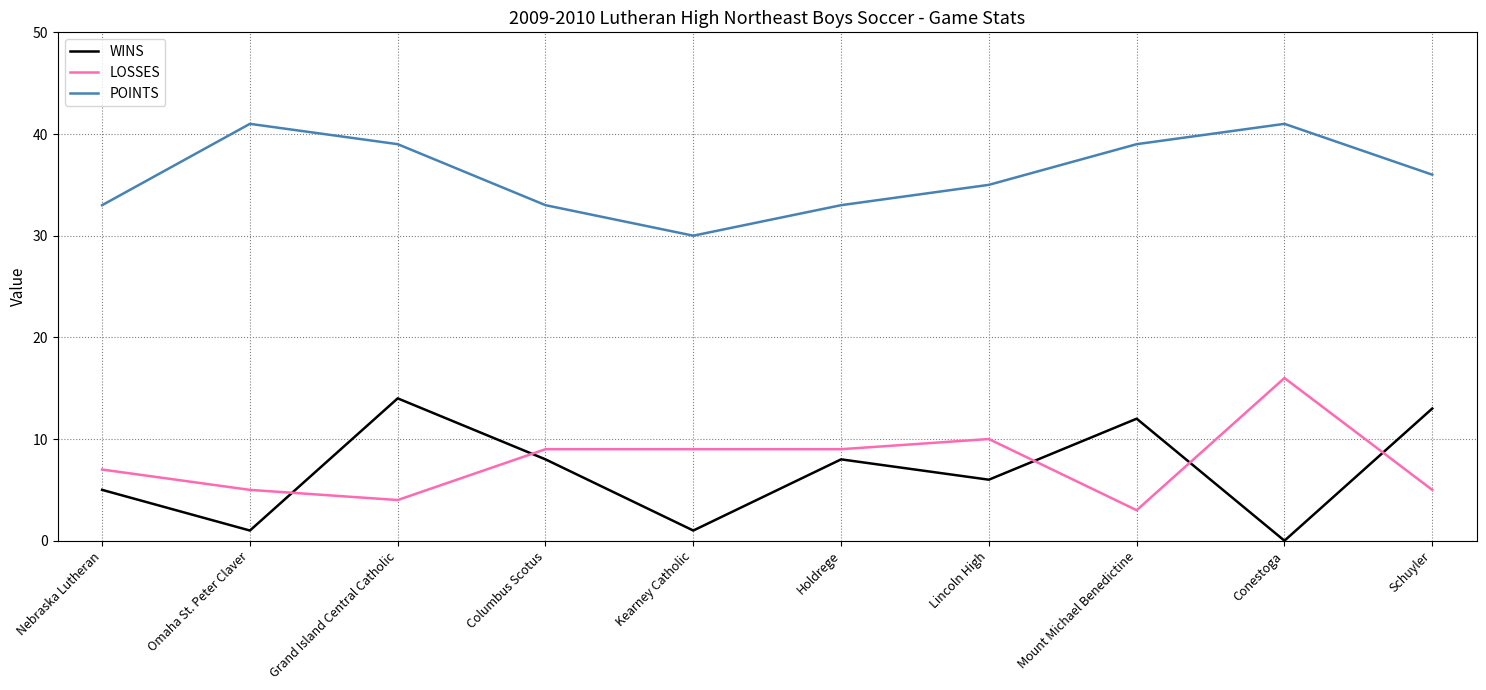

Between Lincoln High and Schuyler, which series saw the biggest shift?

WINS